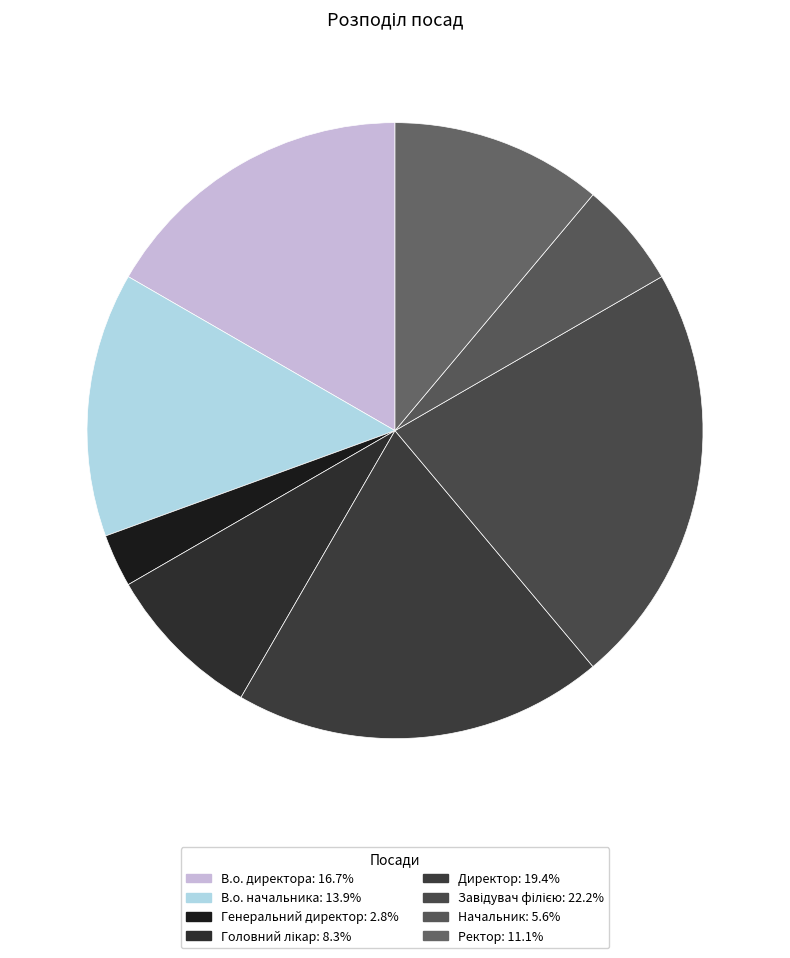

Combined, do Головний лікар and В.о. директора account for over 50%?

No